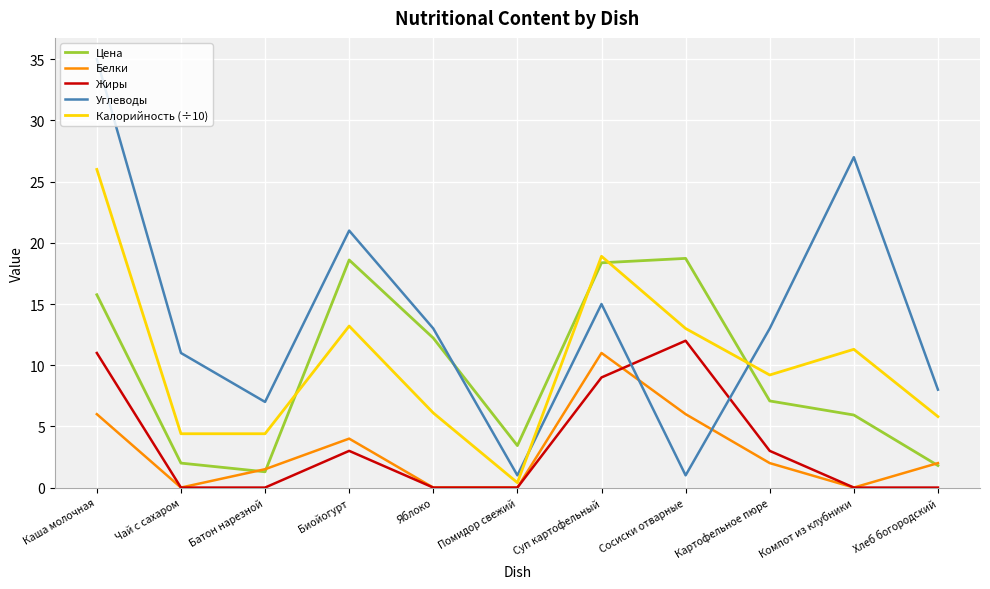

Which series has the largest total across all categories?

Углеводы